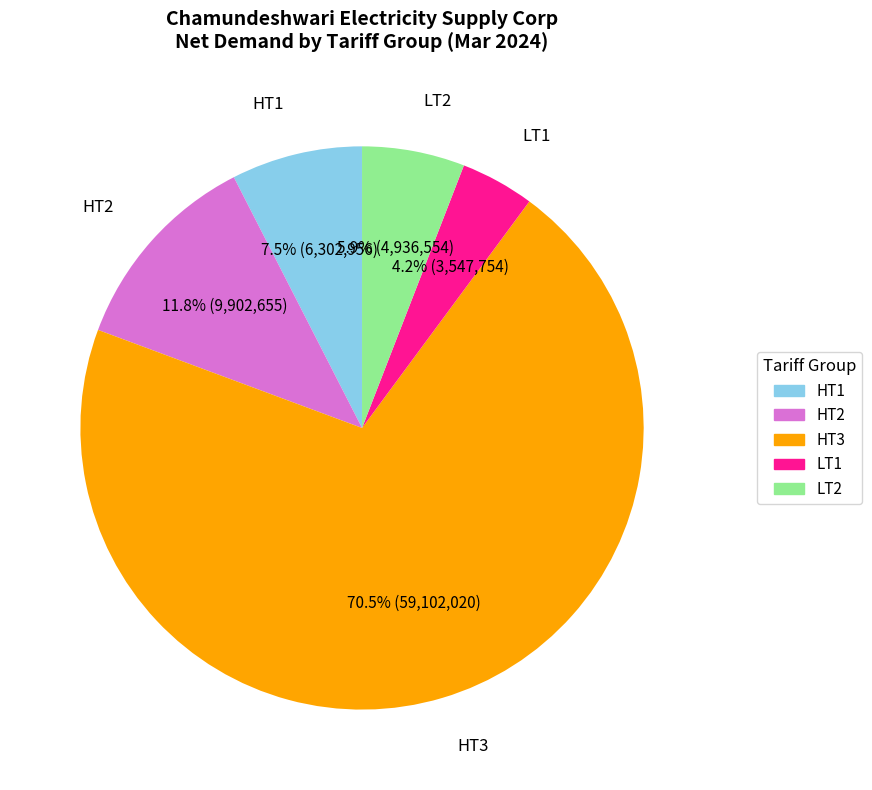

To the nearest percent, what is the difference between the largest and smallest slice percentages?

66%